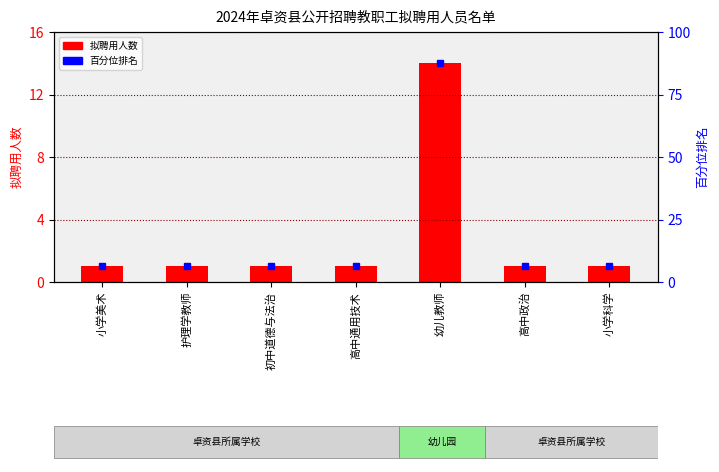

Rank the categories by value from lowest to highest.

小学美术, 护理学教师, 初中道德与法治, 高中通用技术, 高中政治, 小学科学, 幼儿教师